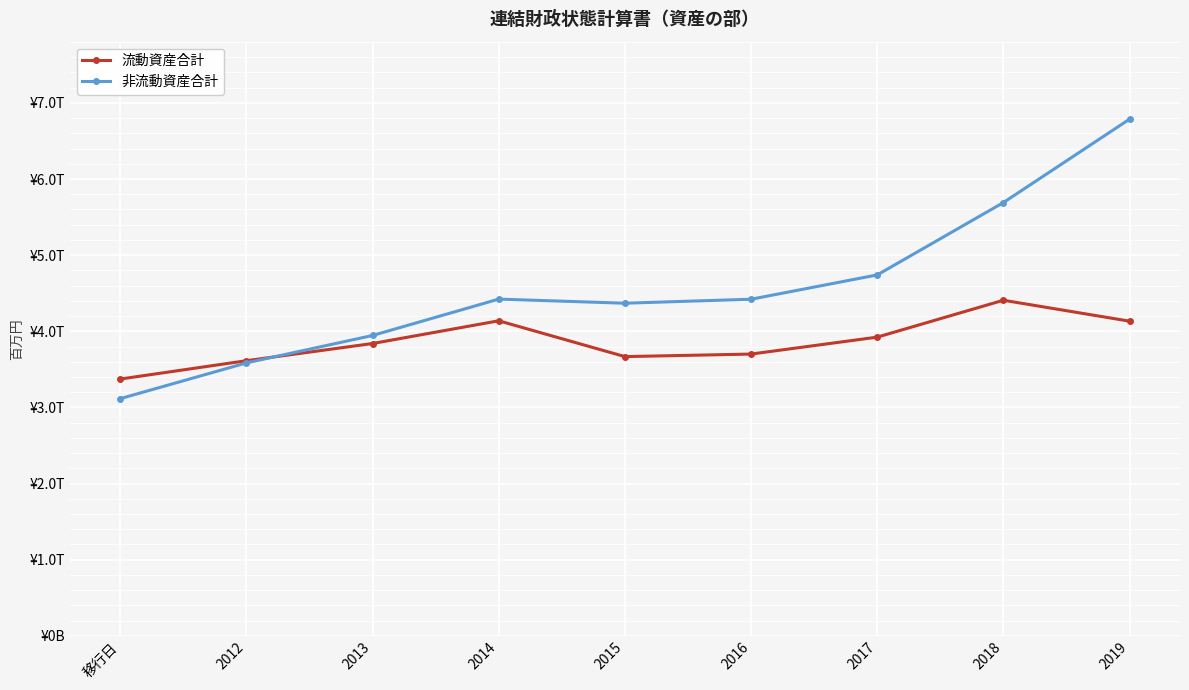

True or false: 非流動資産合計 has more than 0 points higher than both neighbors.

True